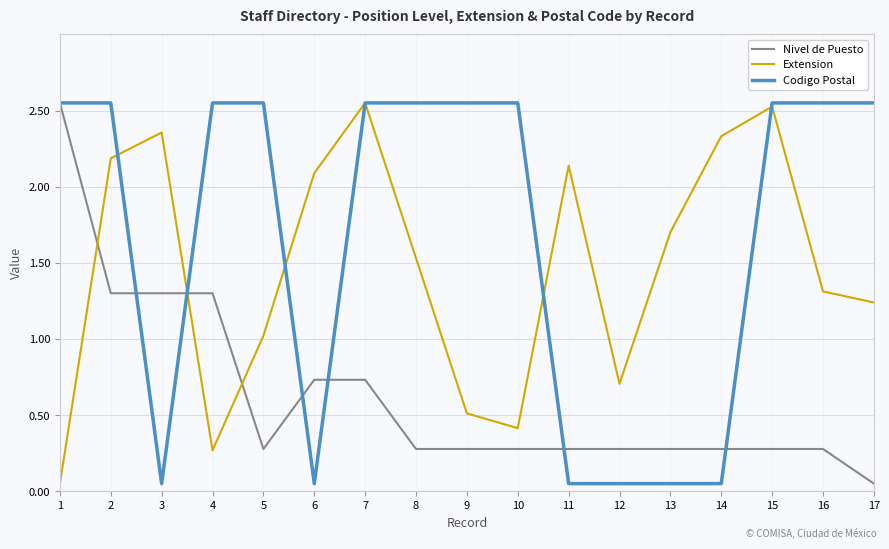

Is the value of Extension at 17 greater than the value of Nivel de Puesto at 14?

Yes